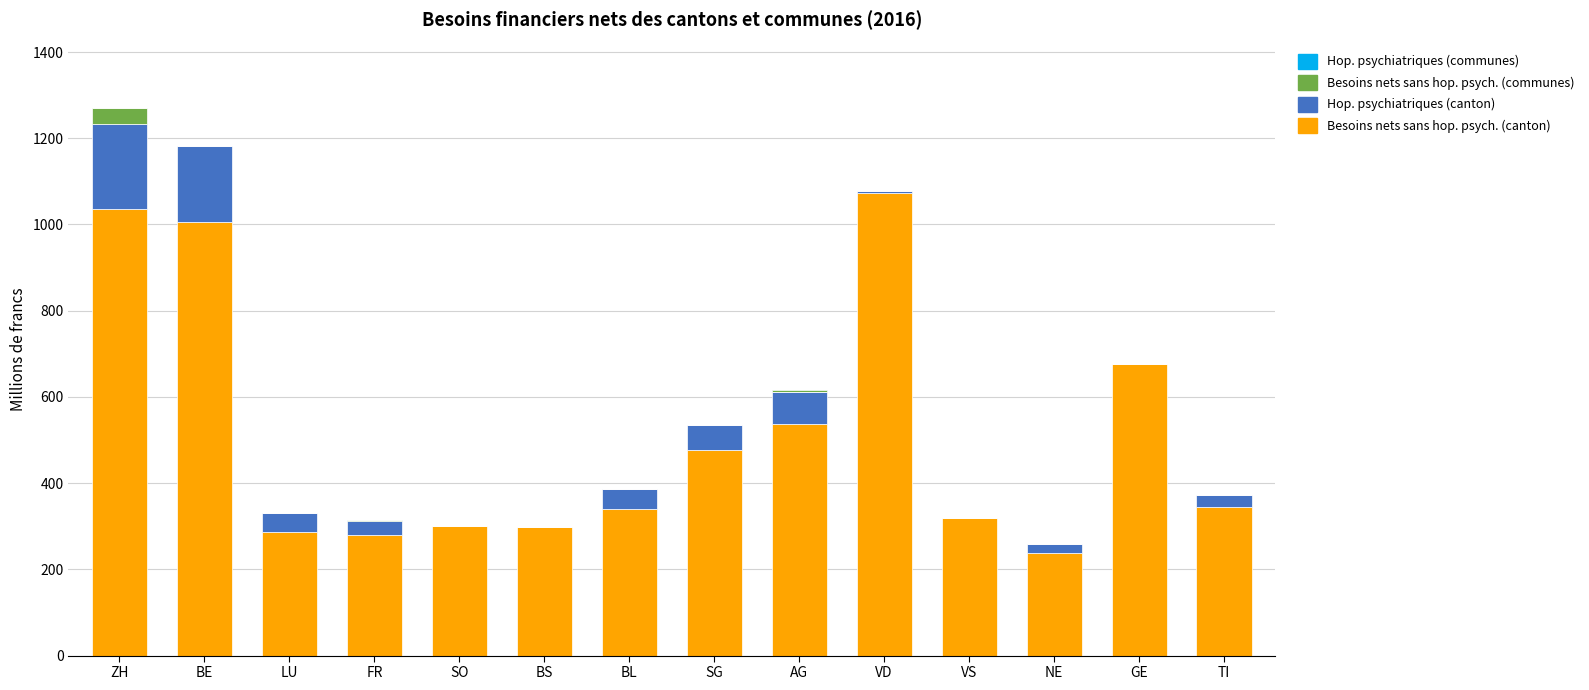

At which category is the sum across all series the highest?

ZH